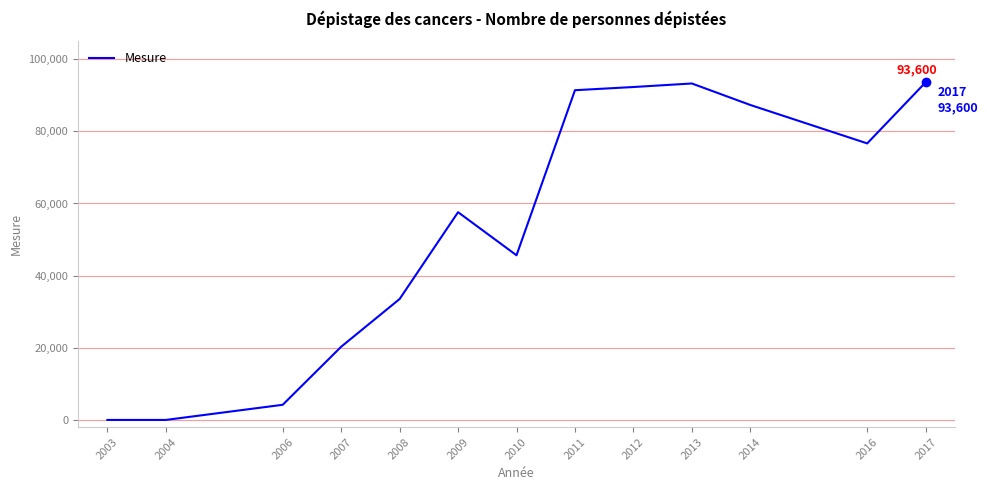

Is it true that the value at 2004 is -38311?

False